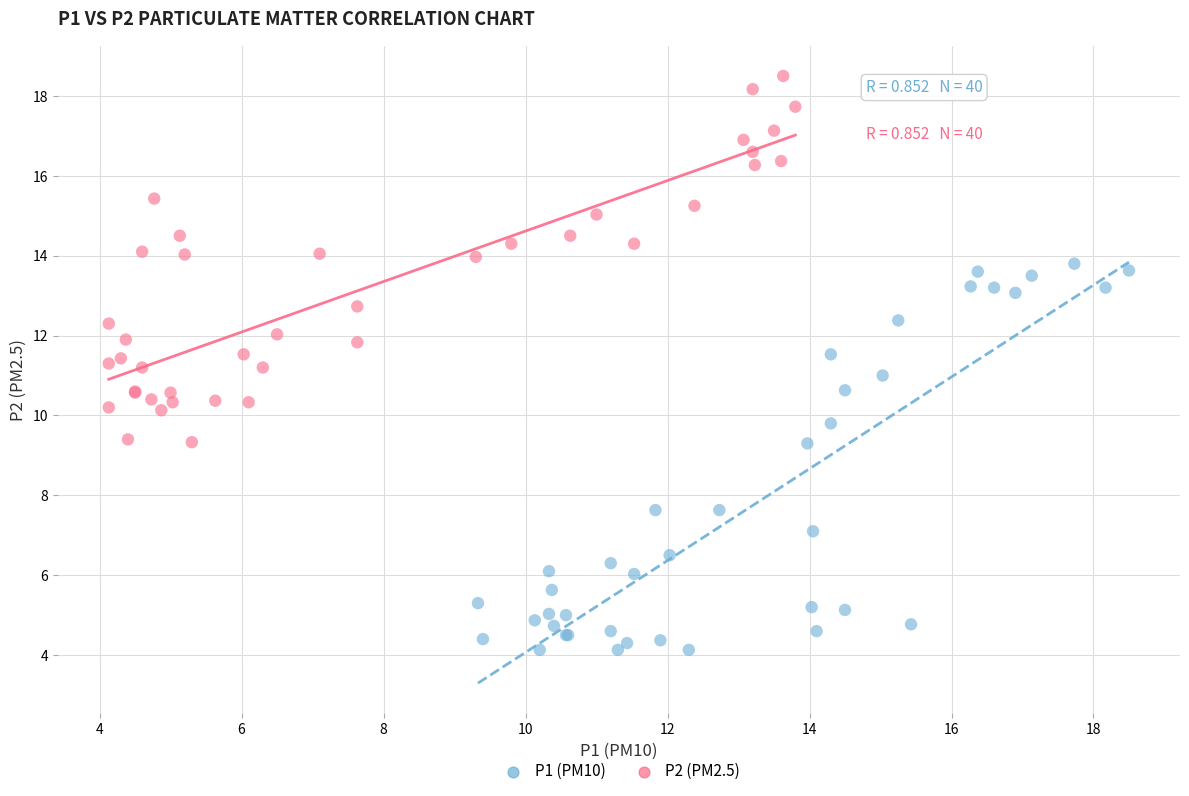

Which series reaches the minimum Y coordinate?

P1 (PM10)